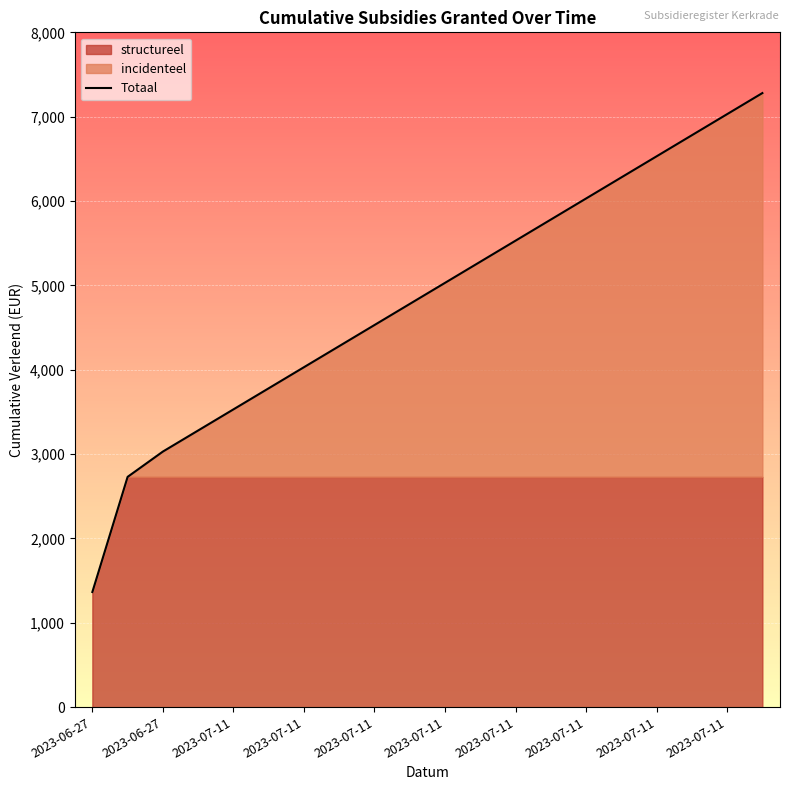

What is the label of the 14th point from the right?

2023-07-11